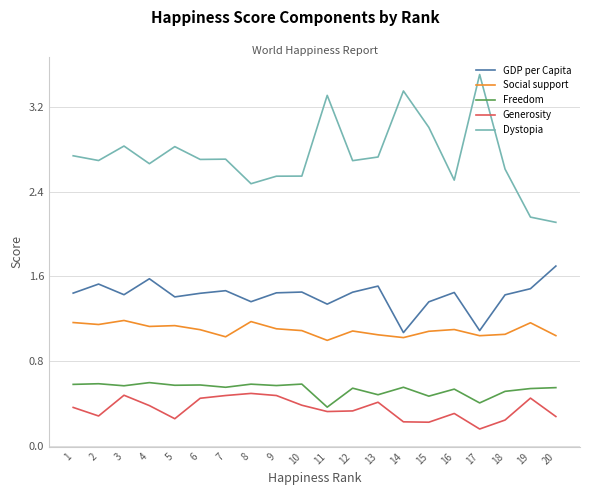

The value of Dystopia at 12 is 2.7. True or false?

True